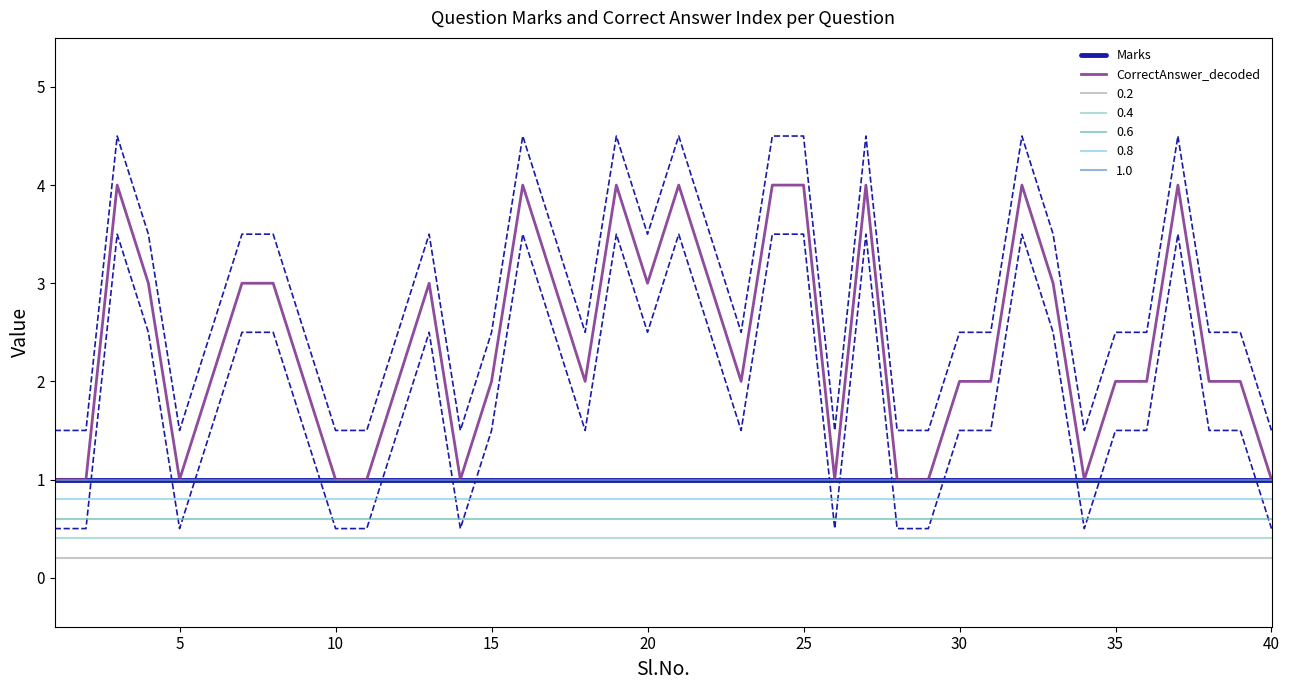

True or false: Marks has a value of 1 at 20.

True